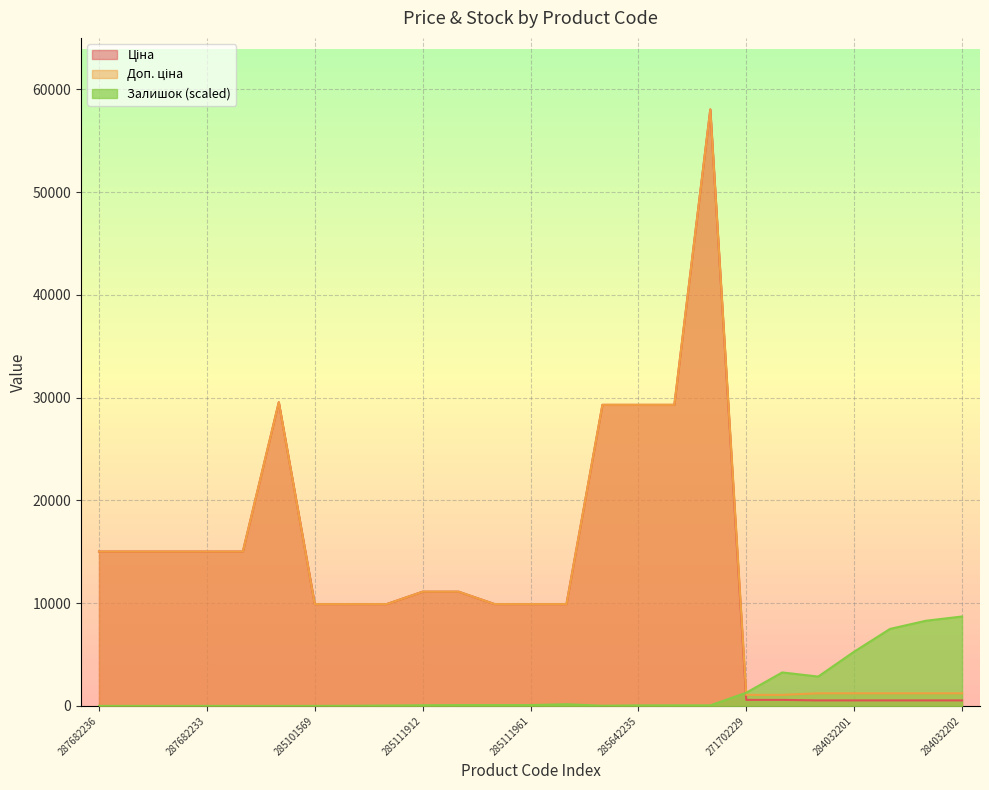

At how many categories does at least one series exceed 30974?

1